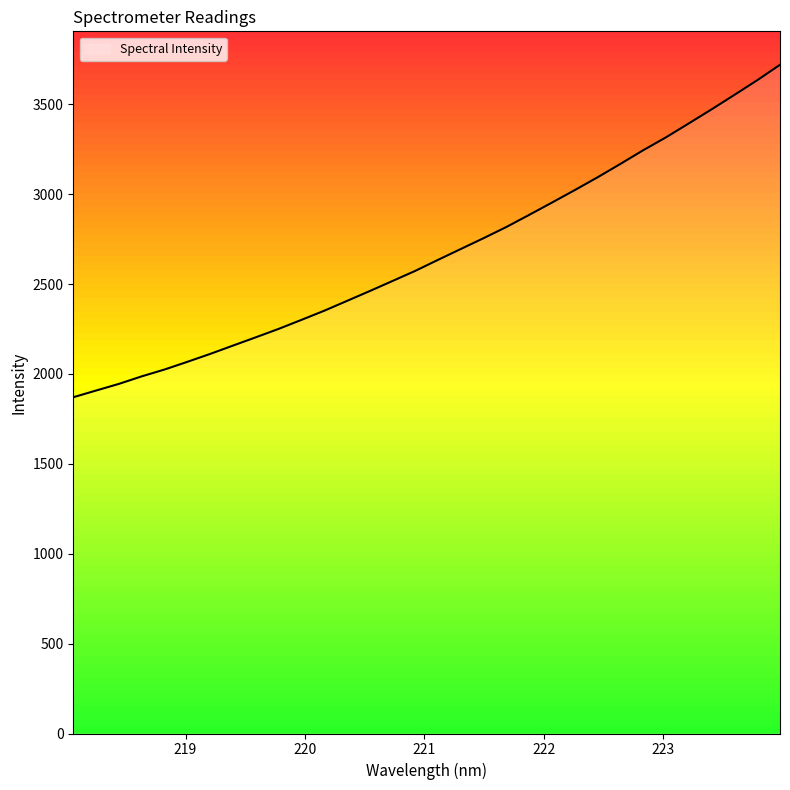

Which label corresponds to the smallest value in the chart?

218.0596